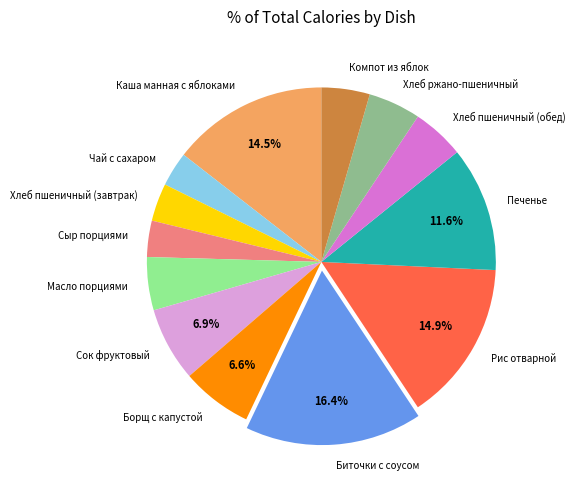

What is the ratio of the value at Печенье to the value at Хлеб пшеничный (завтрак)?

3.3